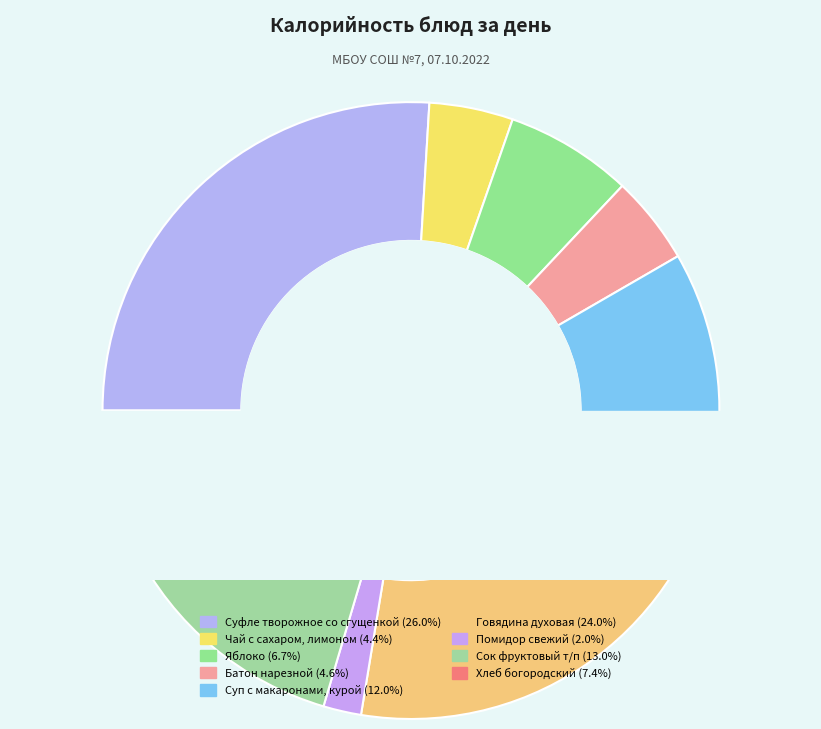

Is Сок фруктовый т/п the majority of the pie?

No